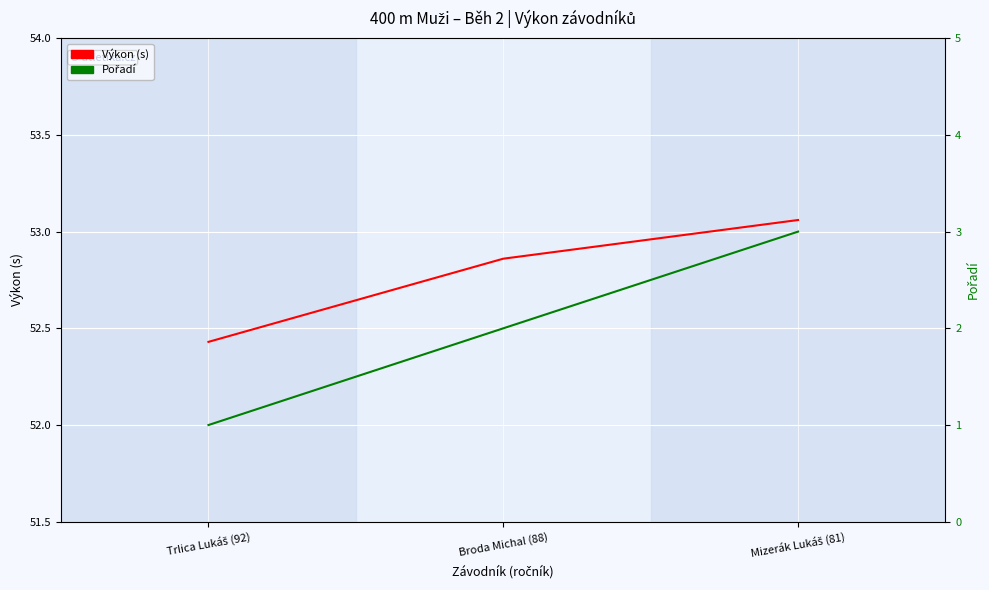

Reading left to right, transcribe all the data shown in this chart.

Výkon (s): Trlica Lukáš (92)=52.4	Broda Michal (88)=52.9	Mizerák Lukáš (81)=53.1
Pořadí: Trlica Lukáš (92)=1.0	Broda Michal (88)=2.0	Mizerák Lukáš (81)=3.0